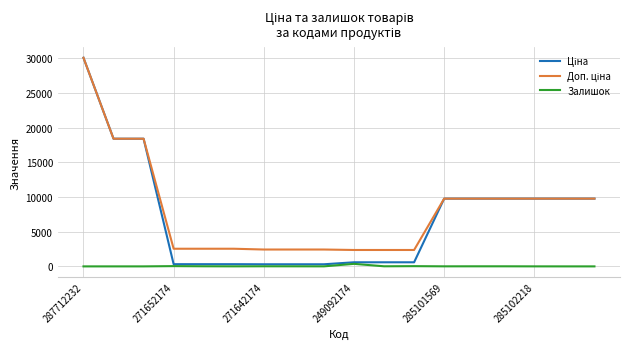

What is the maximum value shown in the chart?

30102.8